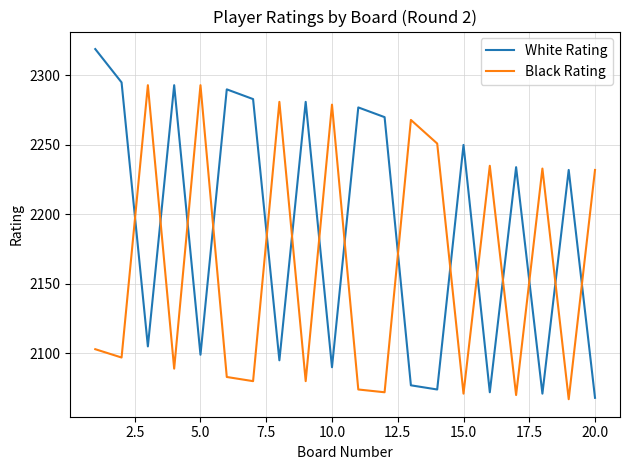

List the series in order of their peak value, highest first.

White Rating, Black Rating